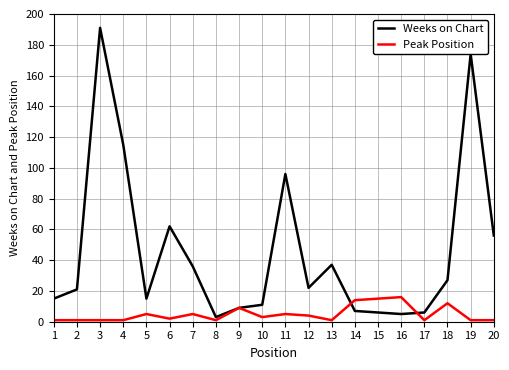

Reading left to right, extract all data points from this chart.

Weeks on Chart: 1=15	2=21	3=191	4=115	5=15	6=62	7=36	8=3	9=9	10=11	11=96	12=22	13=37	14=7	15=6	16=5	17=6	18=27	19=174	20=56
Peak Position: 1=1	2=1	3=1	4=1	5=5	6=2	7=5	8=1	9=9	10=3	11=5	12=4	13=1	14=14	15=15	16=16	17=1	18=12	19=1	20=1